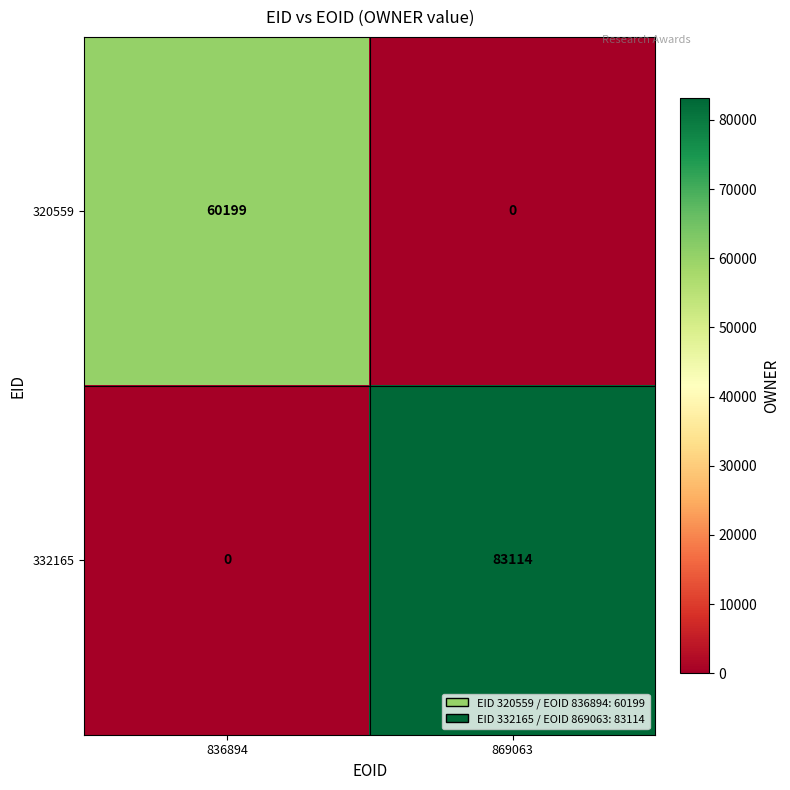

What is the difference between the 332165 values at 869063 and 836894?

83114